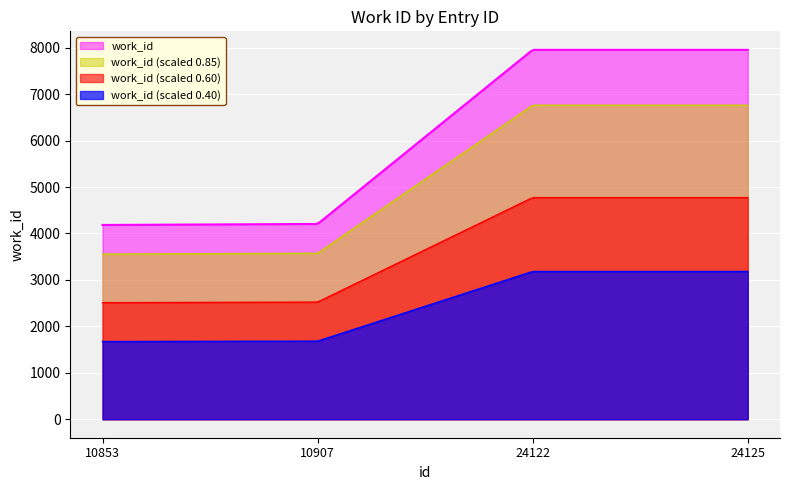

True or false: the data shows 4183 at 10853.

True